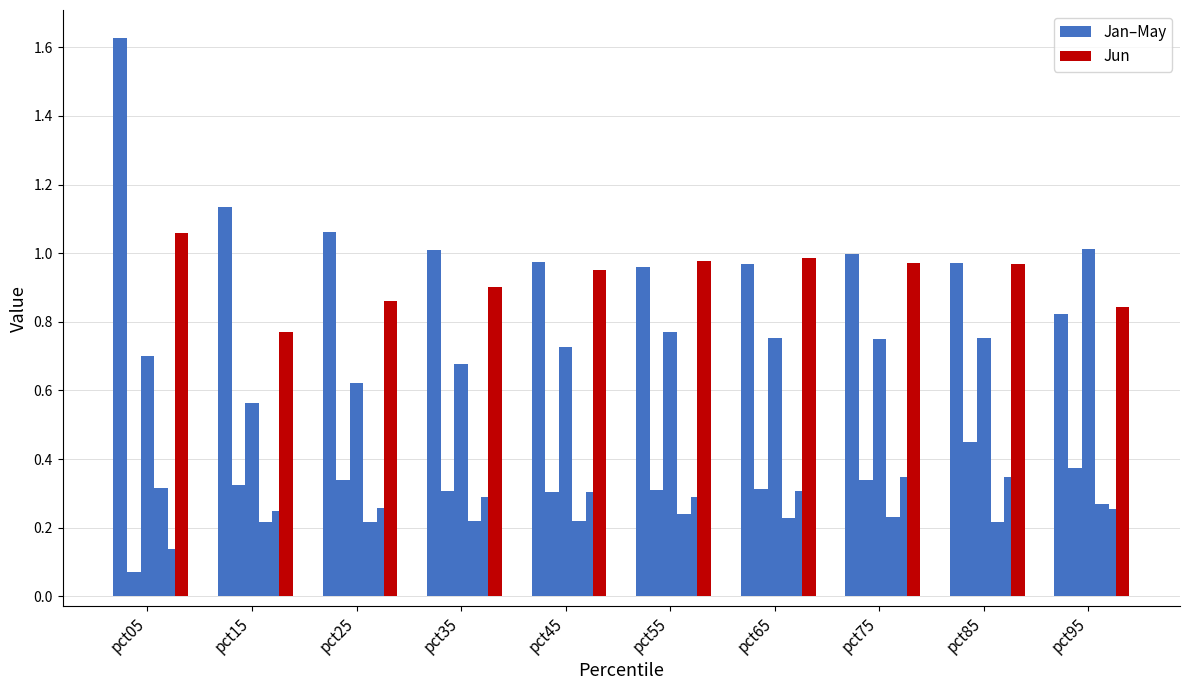

What is the value of the Jan–May bar at the 1st from the left?

1.6